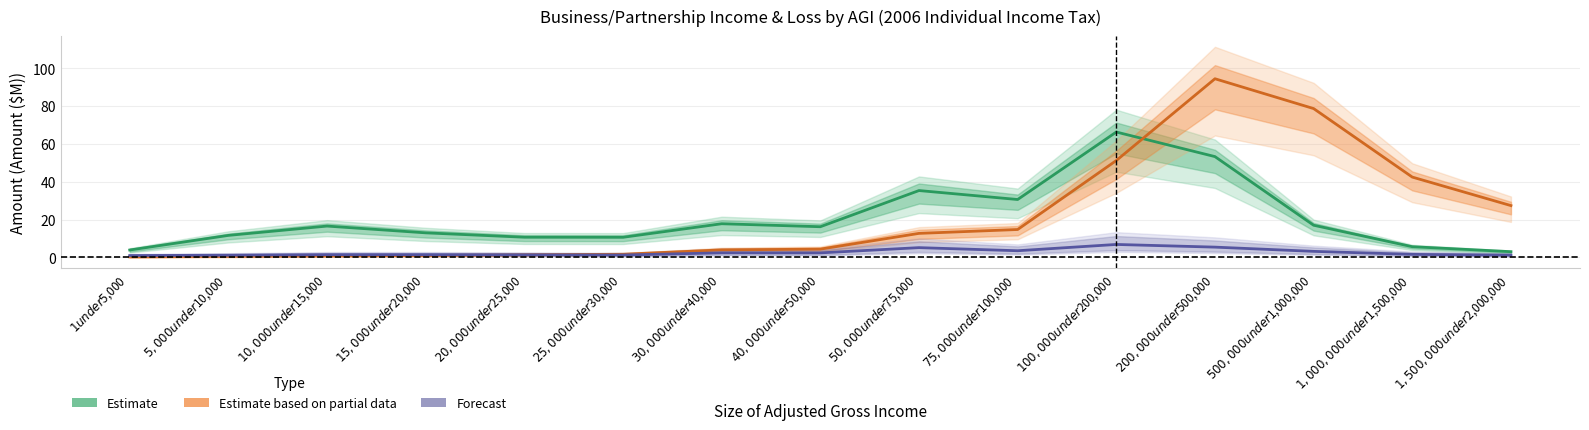

Is the value of Forecast at $1,500,000 under $2,000,000 greater than the value of Estimate based on partial data at $75,000 under $100,000?

No